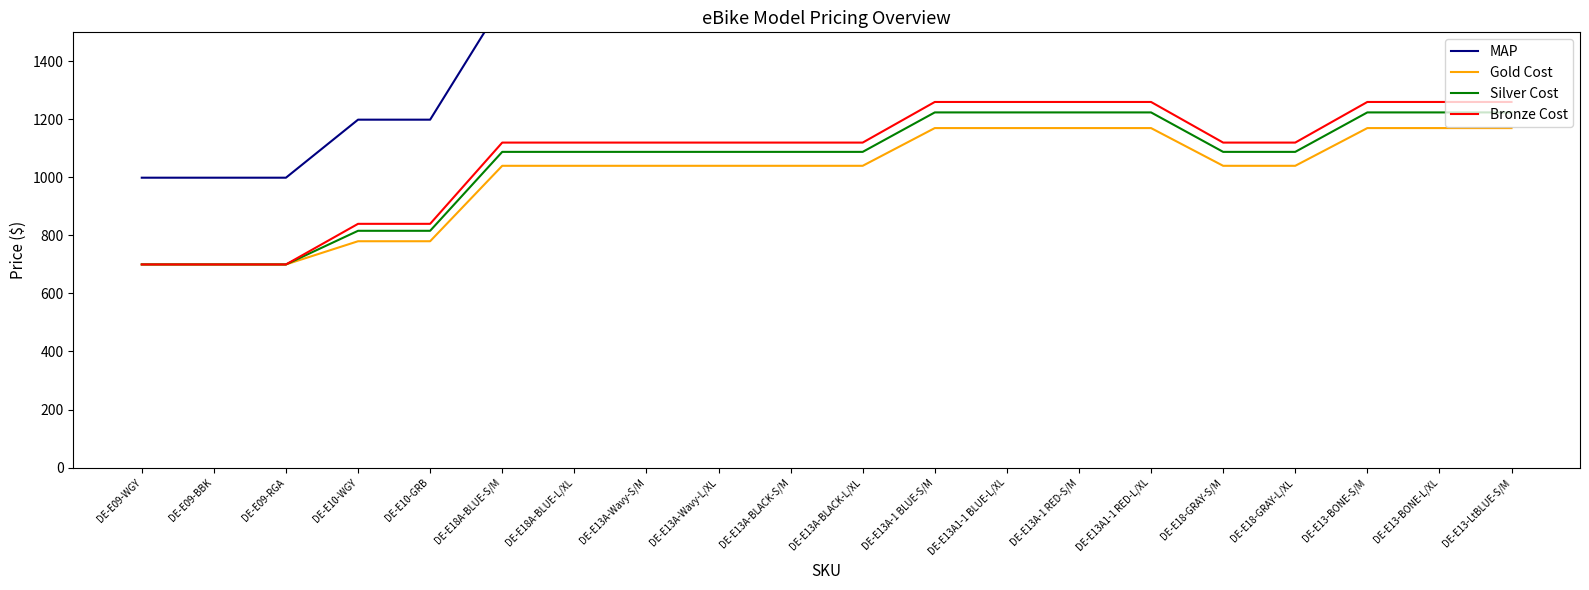

Between DE-E18-GRAY-S/M and DE-E13-BONE-S/M, which is larger?

DE-E13-BONE-S/M